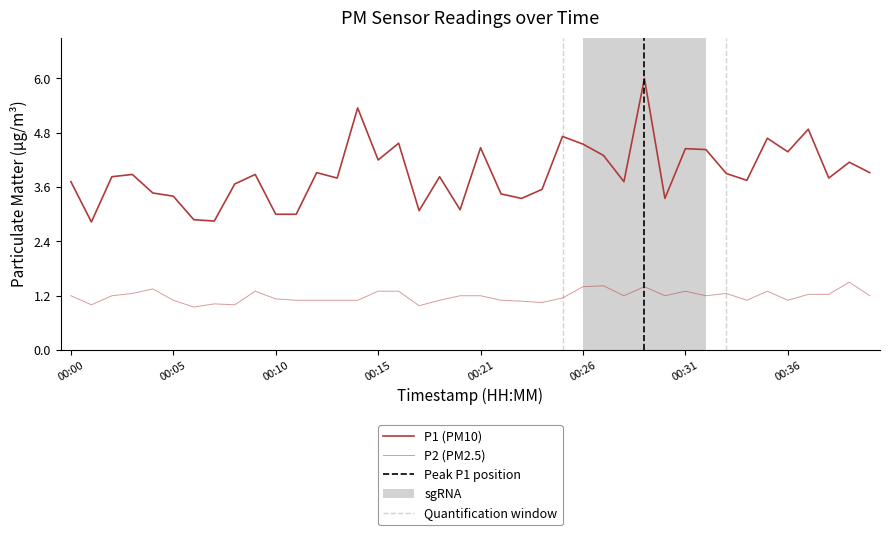

What is the spread (max minus min) of values at 00:12?

2.8